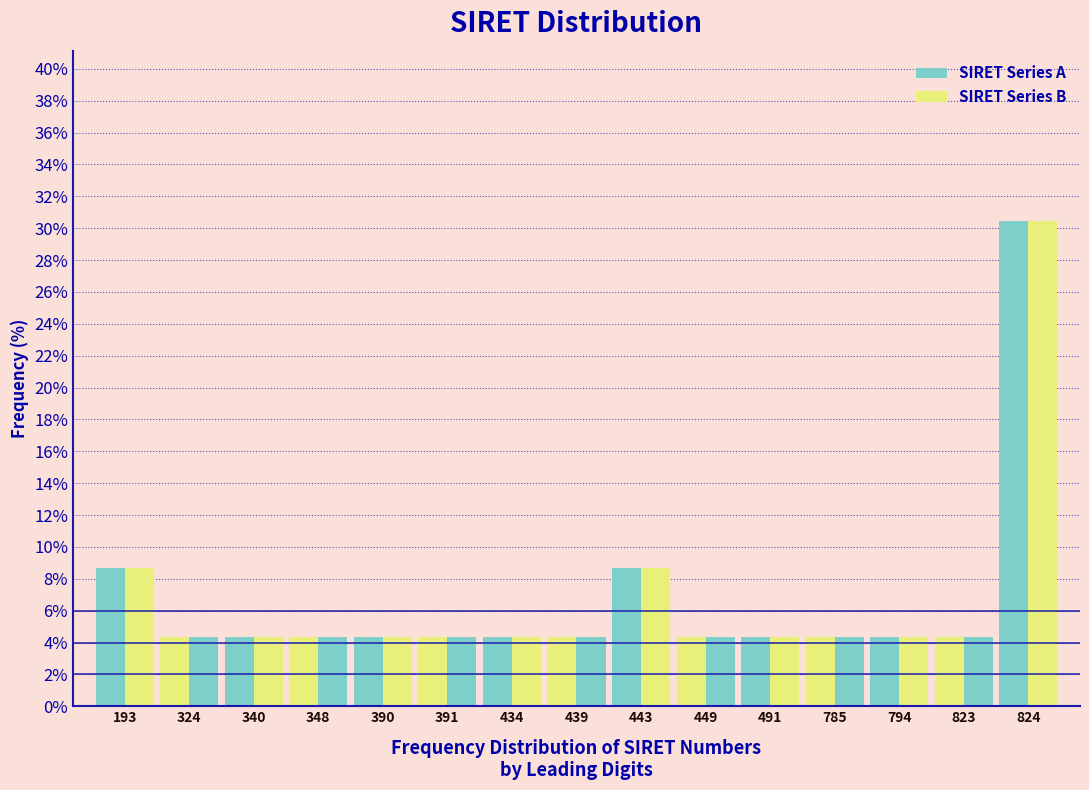

Does the chart contain stacked bars?

No